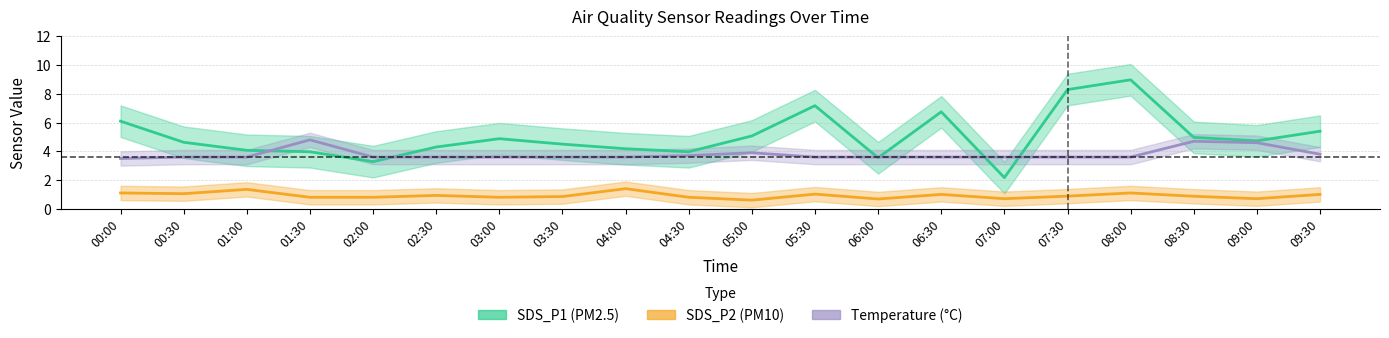

Is the value of Temperature (°C) at 06:30 greater than the value of SDS_P1 (PM2.5) at 03:00?

No